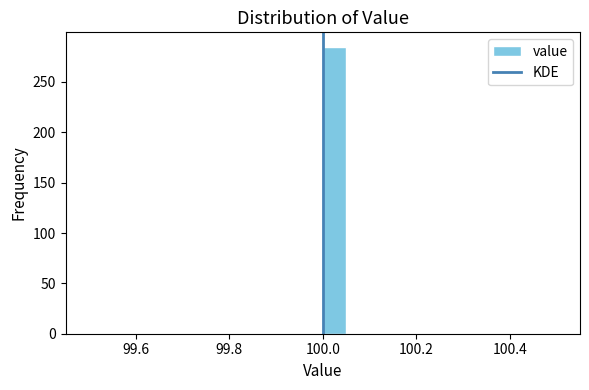

Around what value on the x-axis is the tallest bar? Give the approximate position of its centre, as read against the axis.

100.02